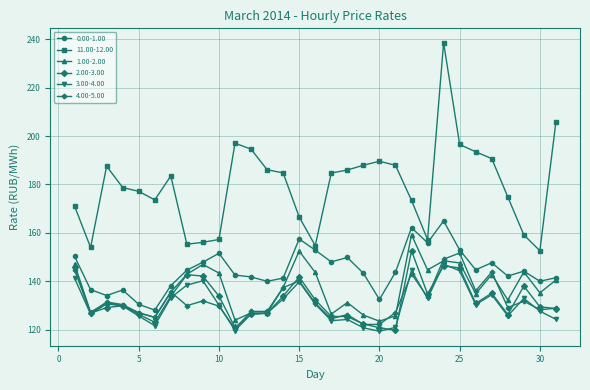

What is the value of the 1.00-2.00 point at the 20th from the left?

123.5